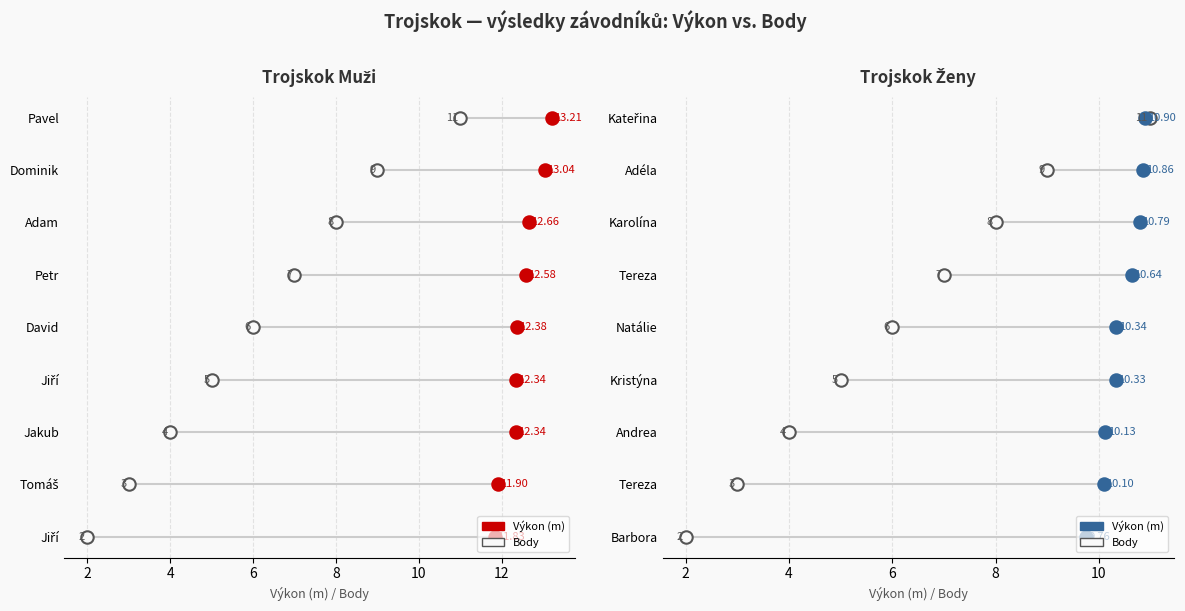

What is the total value across all series at 10?

10